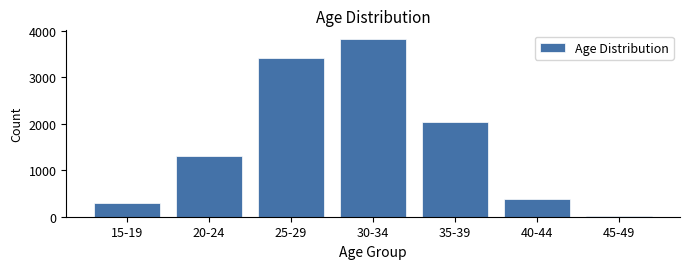

Reading left to right, list all the values displayed in this chart.

304	1298	3420	3817	2040	384	14